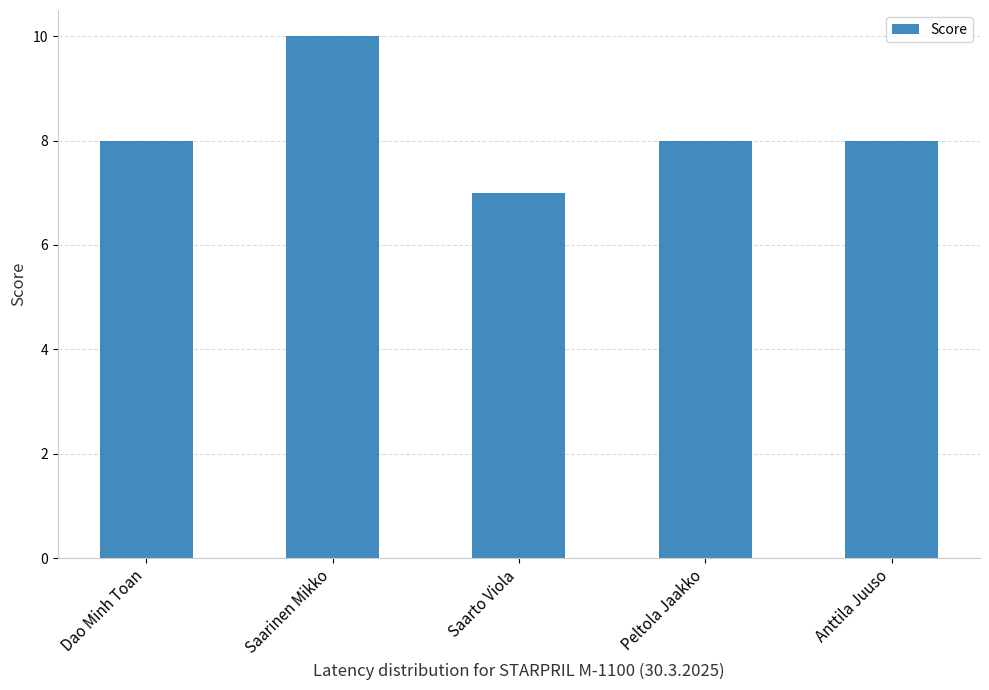

What is the change in value from Saarto Viola to Peltola Jaakko?

+1